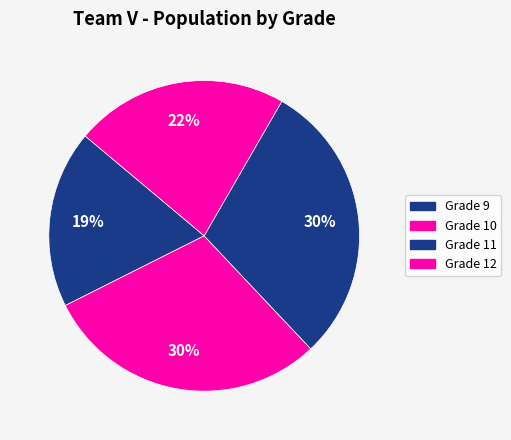

The Grade 10 slice represents 19% of the pie. True or false?

False